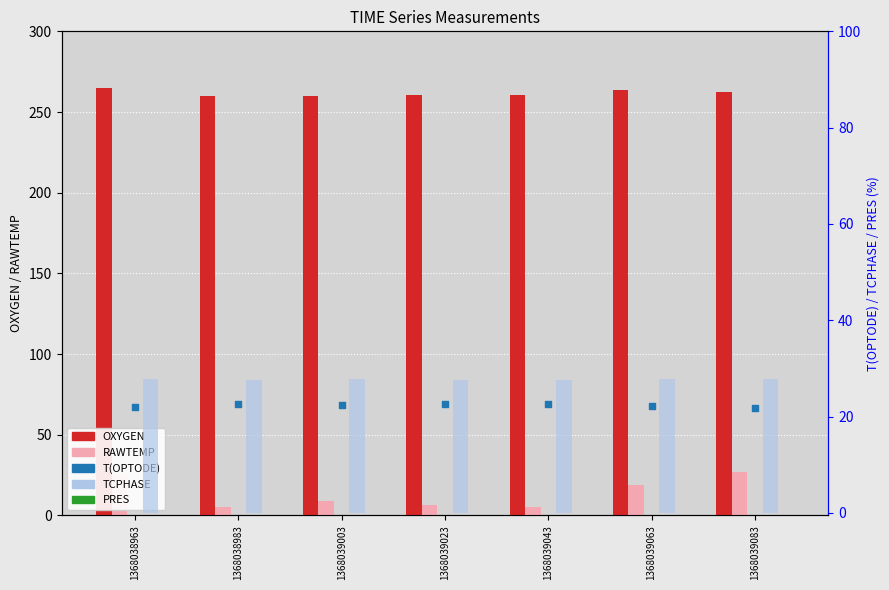

Which series contains the highest Y value?

OXYGEN